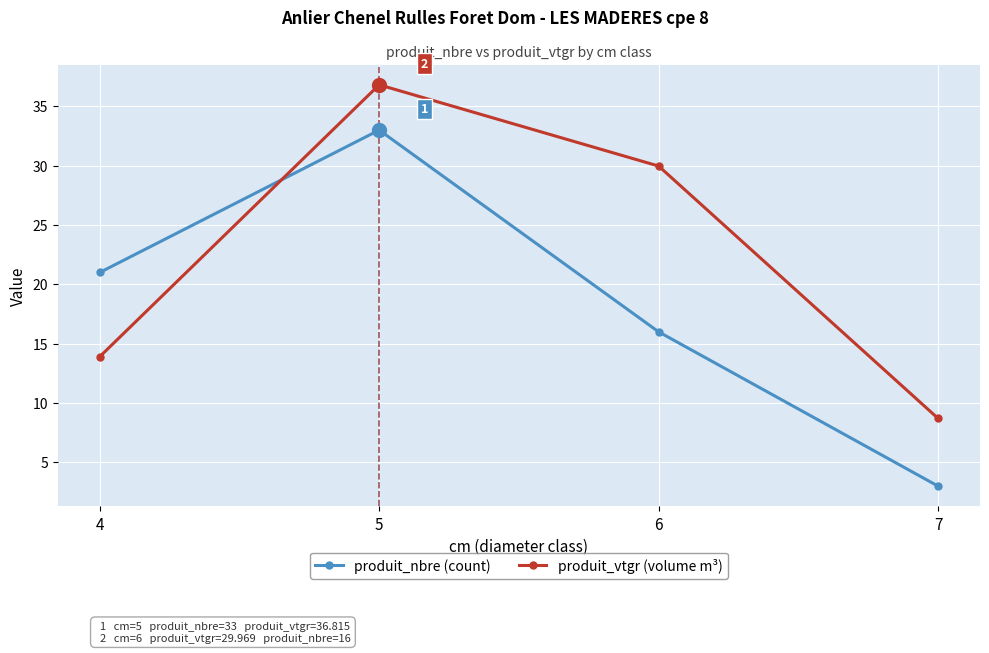

In produit_nbre (count), how many points are higher than both neighbors (excluding endpoints)?

1